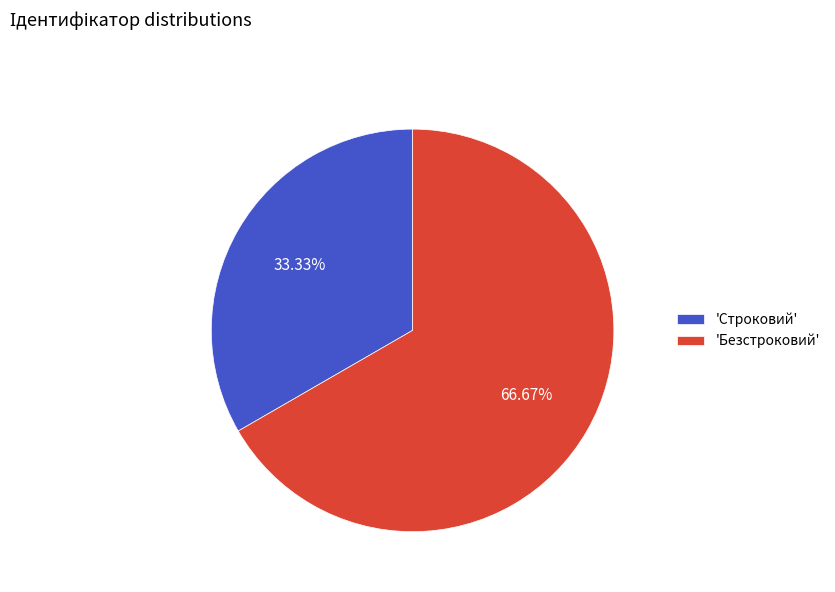

Does any single category account for the majority?

Yes